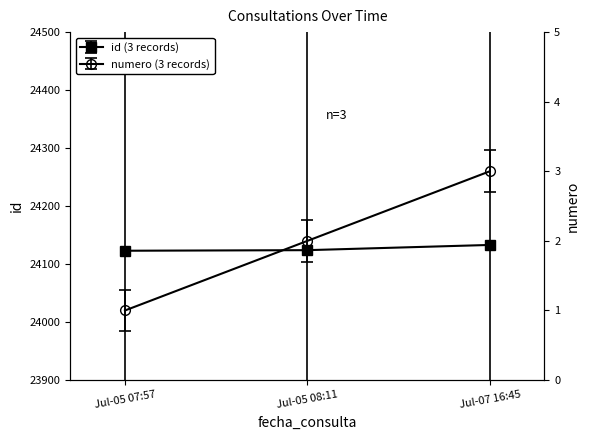

What is the total value across all series at Jul-07 16:45?

24136